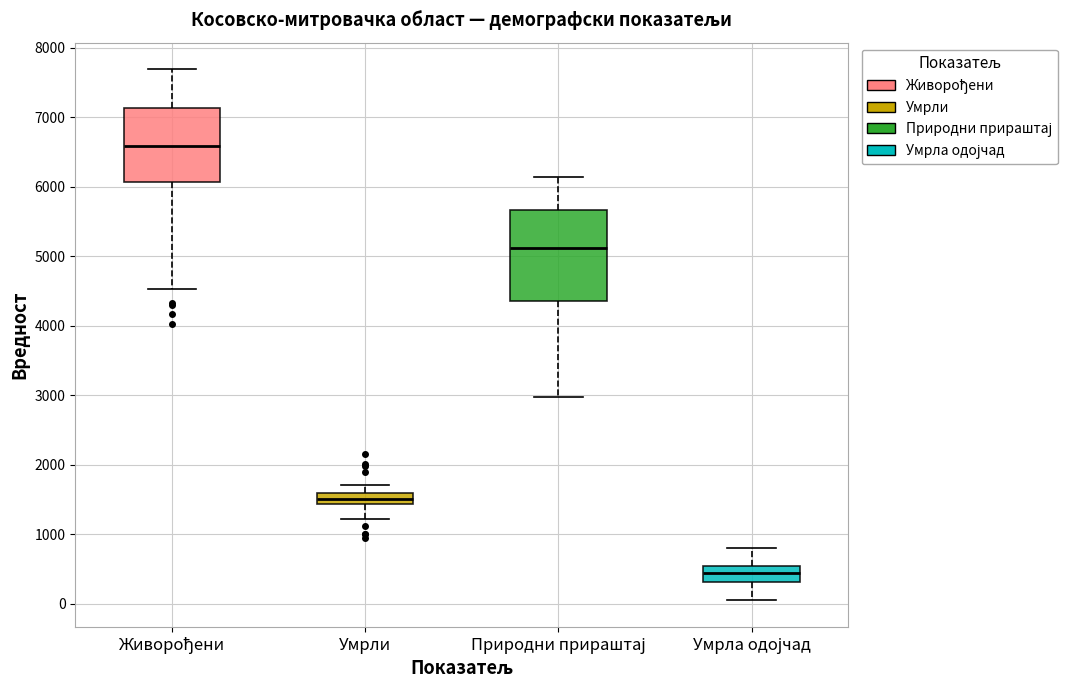

Comparing the boxes themselves (not the whiskers), which one is the tallest?

Природни прираштај